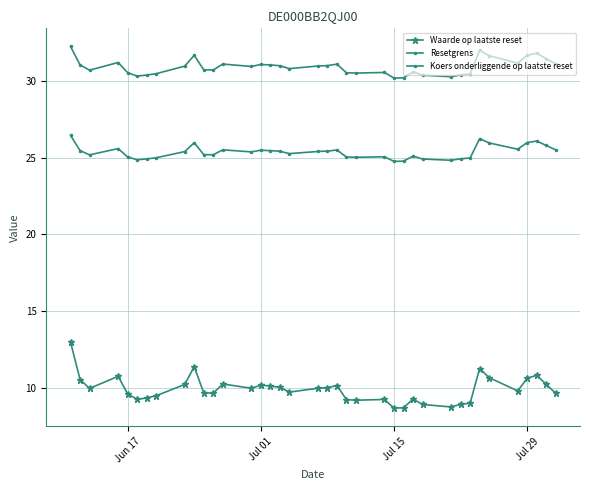

Count the number of data series in this chart.

3